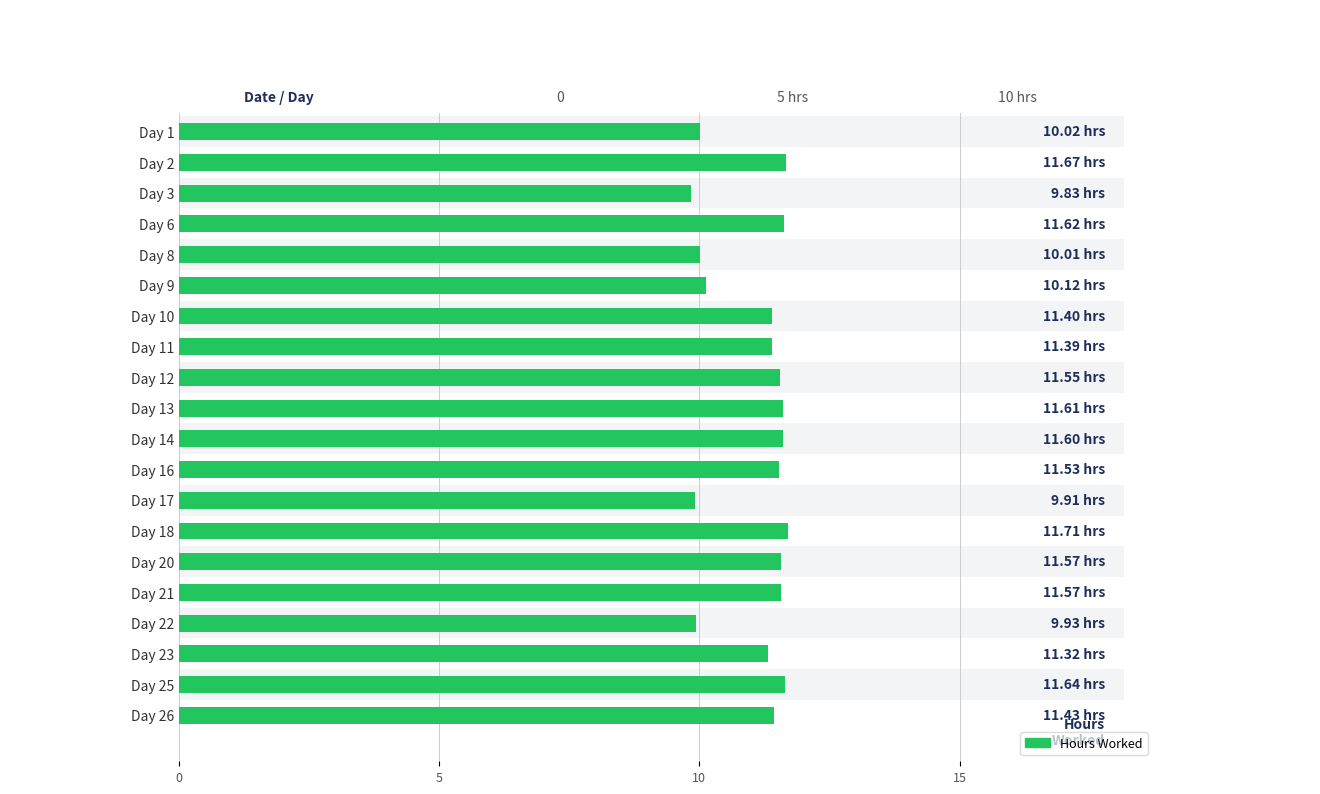

How many distinct data groups are displayed?

1